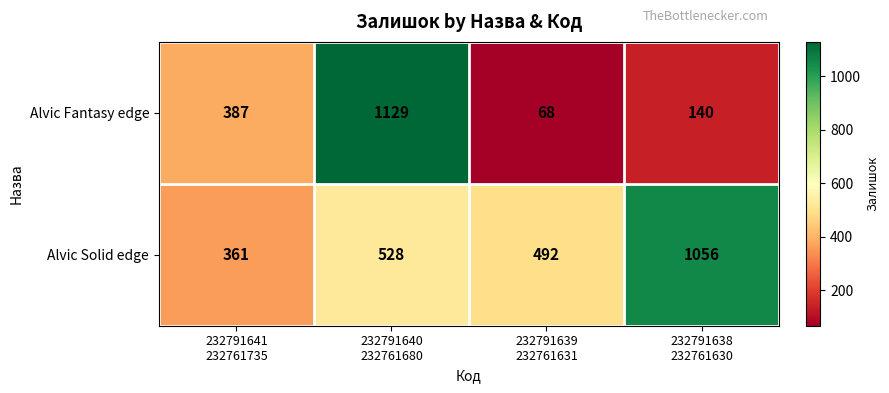

What is the maximum value for Alvic Solid edge?

1056